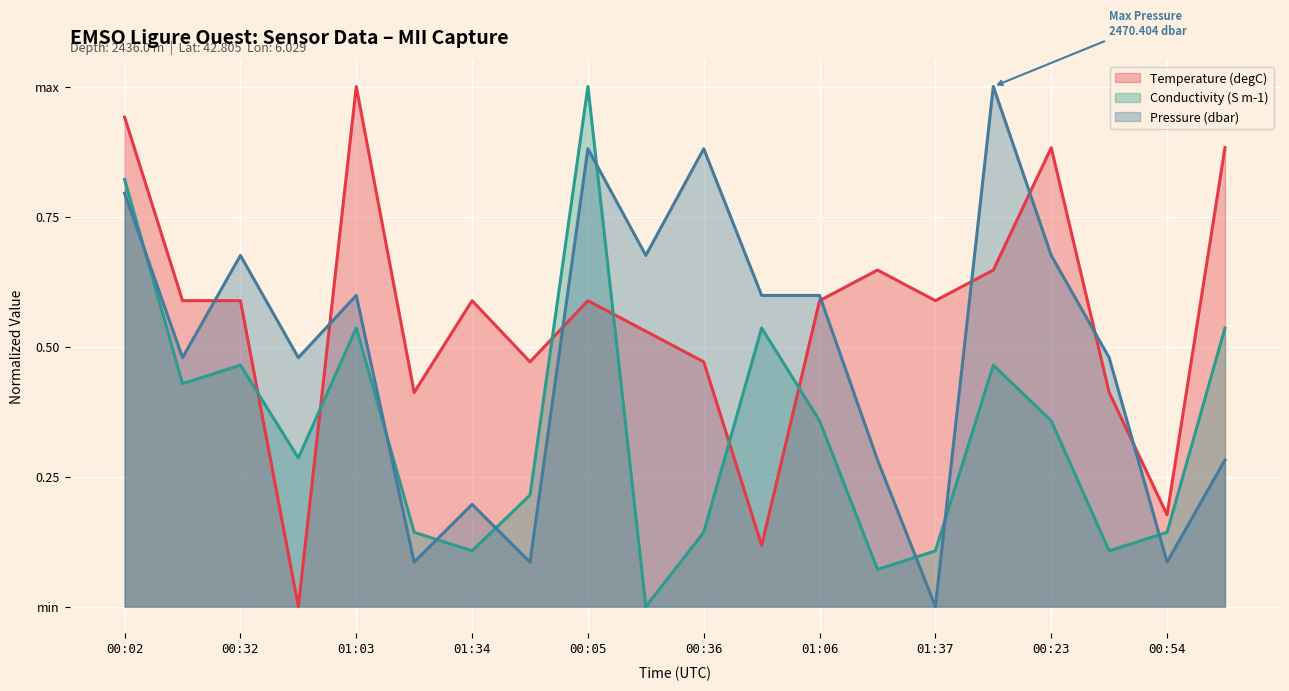

What is the label of the 17th point from the left?

00:23